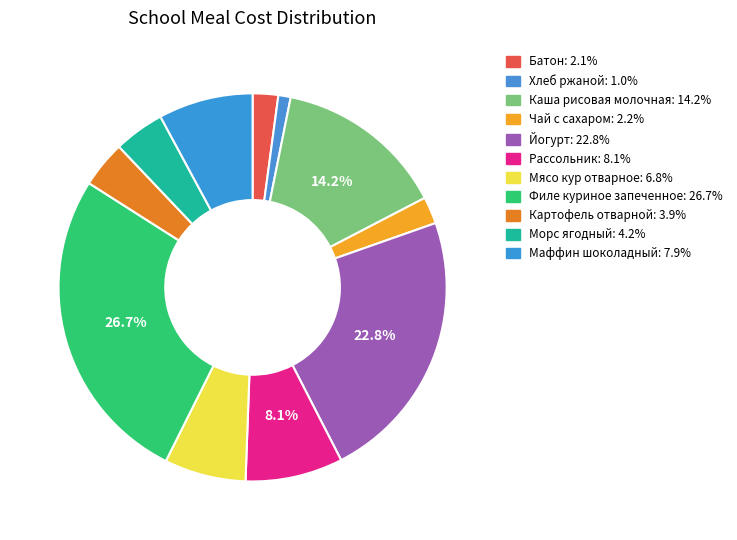

Count the number of slices in the pie.

11